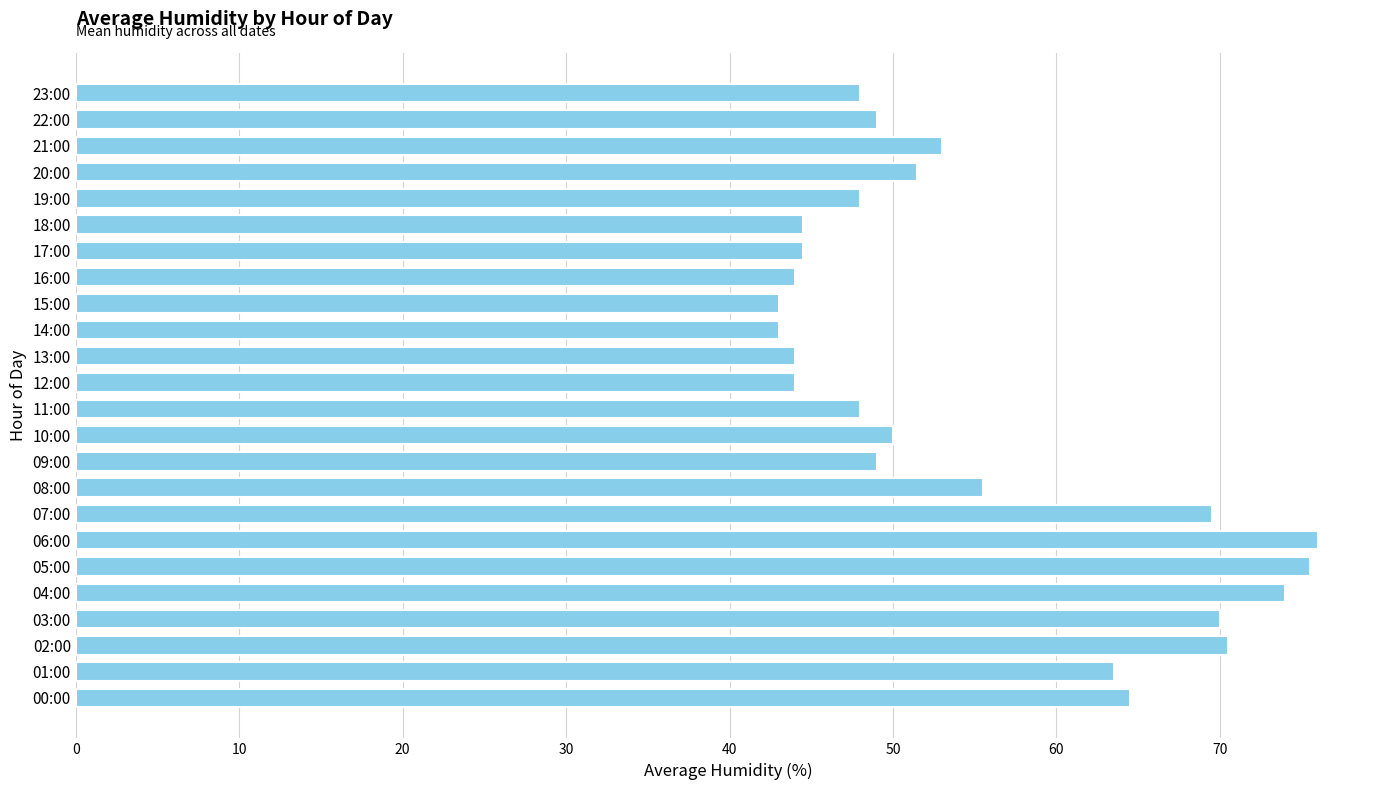

Is it true that the value at 16:00 is 44.0?

True